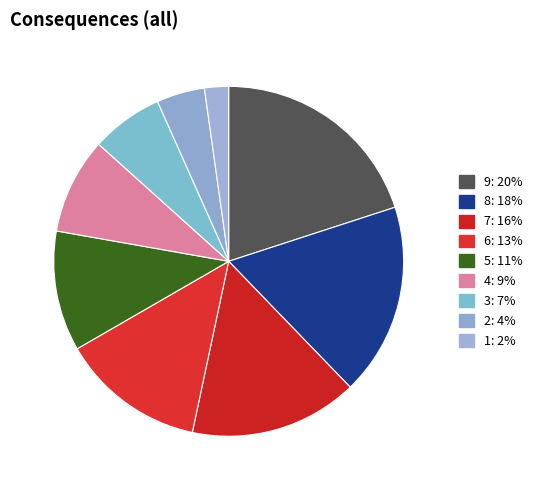

To the nearest percent, what is the average slice percentage?

11%